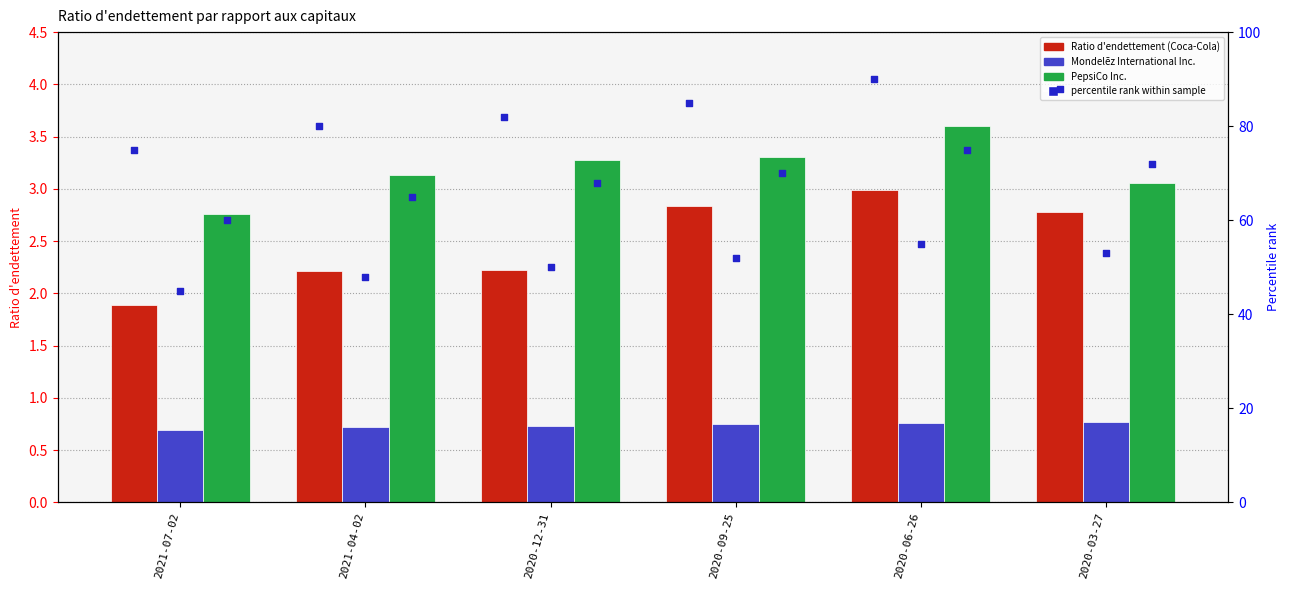

At how many categories does at least one series exceed 62?

6